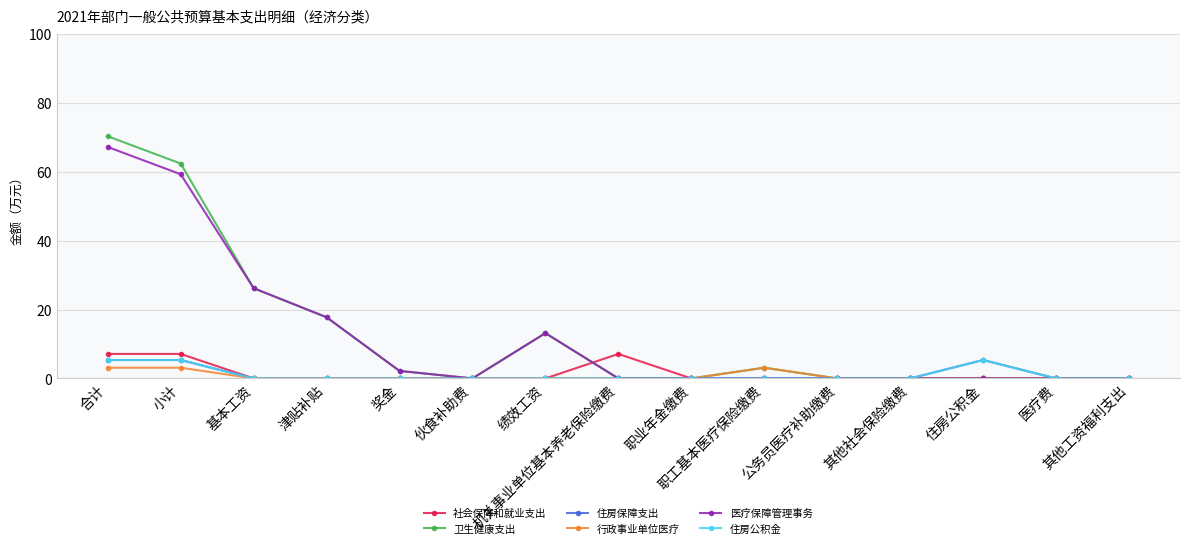

Reading left to right, extract all data points from this chart.

社会保障和就业支出: 合计=7.1	小计=7.1	基本工资=0.0	津贴补贴=0.0	奖金=0.0	伙食补助费=0.0	绩效工资=0.0	机关事业单位基本养老保险缴费=7.1	职业年金缴费=0.0	职工基本医疗保险缴费=0.0	公务员医疗补助缴费=0.0	其他社会保险缴费=0.0	住房公积金=0.0	医疗费=0.0	其他工资福利支出=0.0
卫生健康支出: 合计=70.3	小计=62.4	基本工资=26.2	津贴补贴=17.8	奖金=2.2	伙食补助费=0.0	绩效工资=13.2	机关事业单位基本养老保险缴费=0.0	职业年金缴费=0.0	职工基本医疗保险缴费=3.1	公务员医疗补助缴费=0.0	其他社会保险缴费=0.0	住房公积金=0.0	医疗费=0.0	其他工资福利支出=0.0
住房保障支出: 合计=5.3	小计=5.3	基本工资=0.0	津贴补贴=0.0	奖金=0.0	伙食补助费=0.0	绩效工资=0.0	机关事业单位基本养老保险缴费=0.0	职业年金缴费=0.0	职工基本医疗保险缴费=0.0	公务员医疗补助缴费=0.0	其他社会保险缴费=0.0	住房公积金=5.3	医疗费=0.0	其他工资福利支出=0.0
行政事业单位医疗: 合计=3.1	小计=3.1	基本工资=0.0	津贴补贴=0.0	奖金=0.0	伙食补助费=0.0	绩效工资=0.0	机关事业单位基本养老保险缴费=0.0	职业年金缴费=0.0	职工基本医疗保险缴费=3.1	公务员医疗补助缴费=0.0	其他社会保险缴费=0.0	住房公积金=0.0	医疗费=0.0	其他工资福利支出=0.0
医疗保障管理事务: 合计=67.2	小计=59.3	基本工资=26.2	津贴补贴=17.8	奖金=2.2	伙食补助费=0.0	绩效工资=13.2	机关事业单位基本养老保险缴费=0.0	职业年金缴费=0.0	职工基本医疗保险缴费=0.0	公务员医疗补助缴费=0.0	其他社会保险缴费=0.0	住房公积金=0.0	医疗费=0.0	其他工资福利支出=0.0
住房公积金: 合计=5.3	小计=5.3	基本工资=0.0	津贴补贴=0.0	奖金=0.0	伙食补助费=0.0	绩效工资=0.0	机关事业单位基本养老保险缴费=0.0	职业年金缴费=0.0	职工基本医疗保险缴费=0.0	公务员医疗补助缴费=0.0	其他社会保险缴费=0.0	住房公积金=5.3	医疗费=0.0	其他工资福利支出=0.0